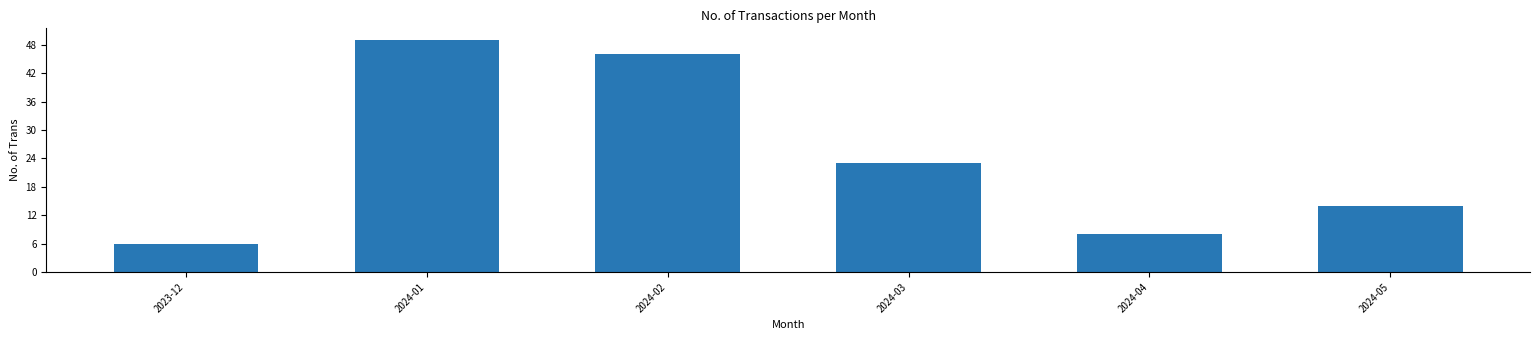

What is the sum of all values?

146